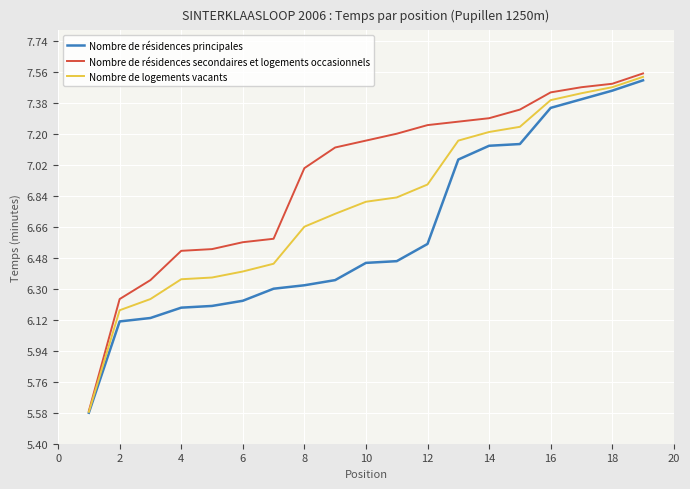

Which series has the largest total across all categories?

Nombre de résidences secondaires et logements occasionnels